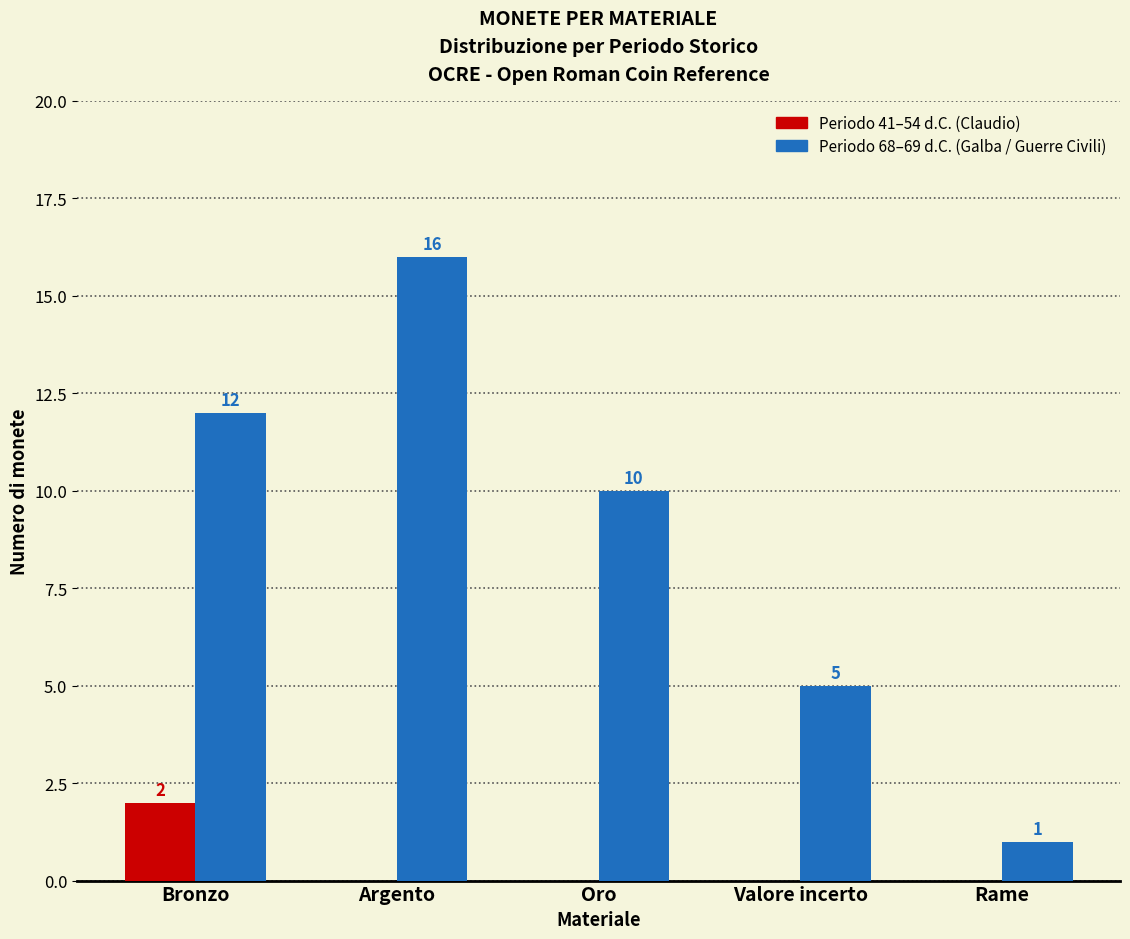

What is the greatest value displayed?

16